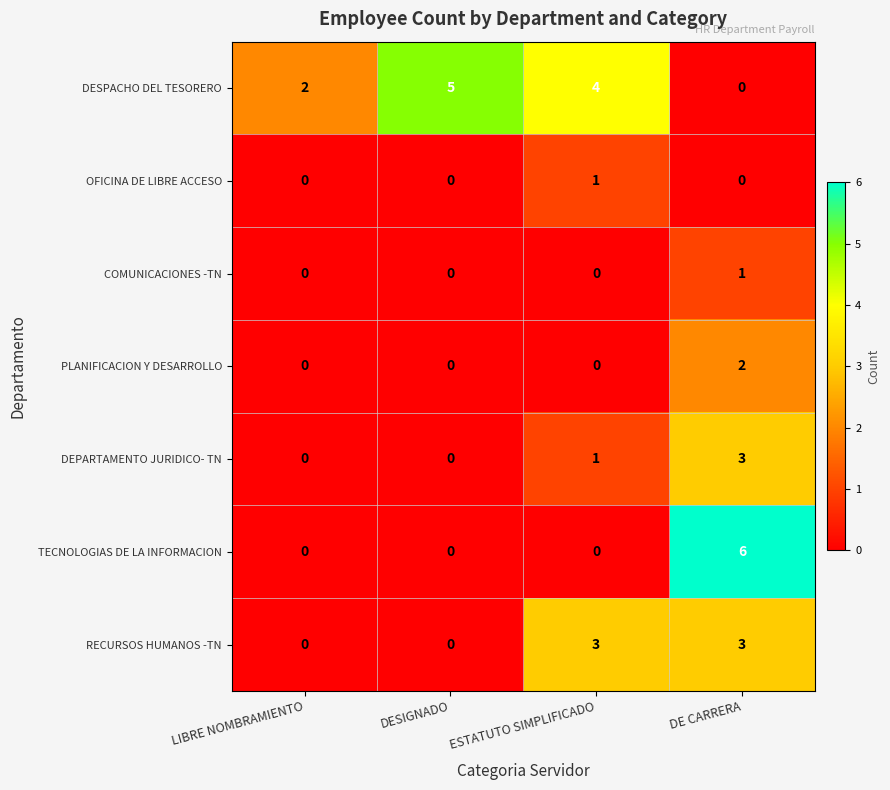

What is the approximate value of DESPACHO DEL TESORERO at ESTATUTO SIMPLIFICADO?

4